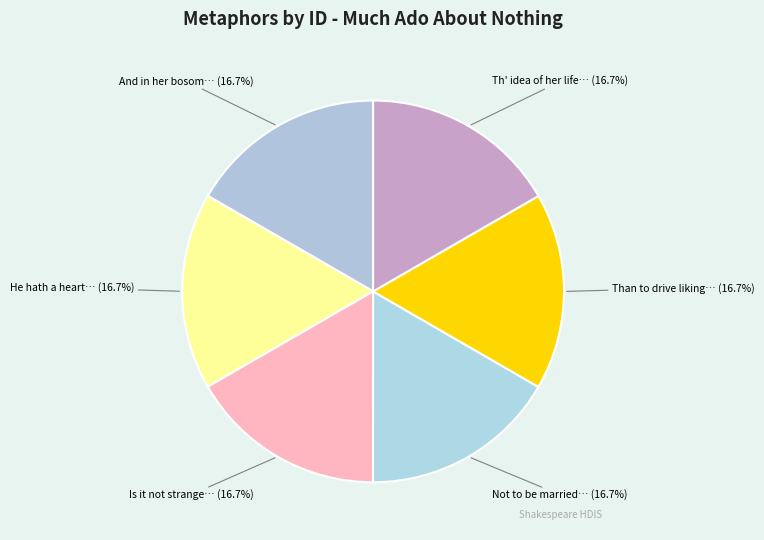

Is there a majority slice in this chart?

No